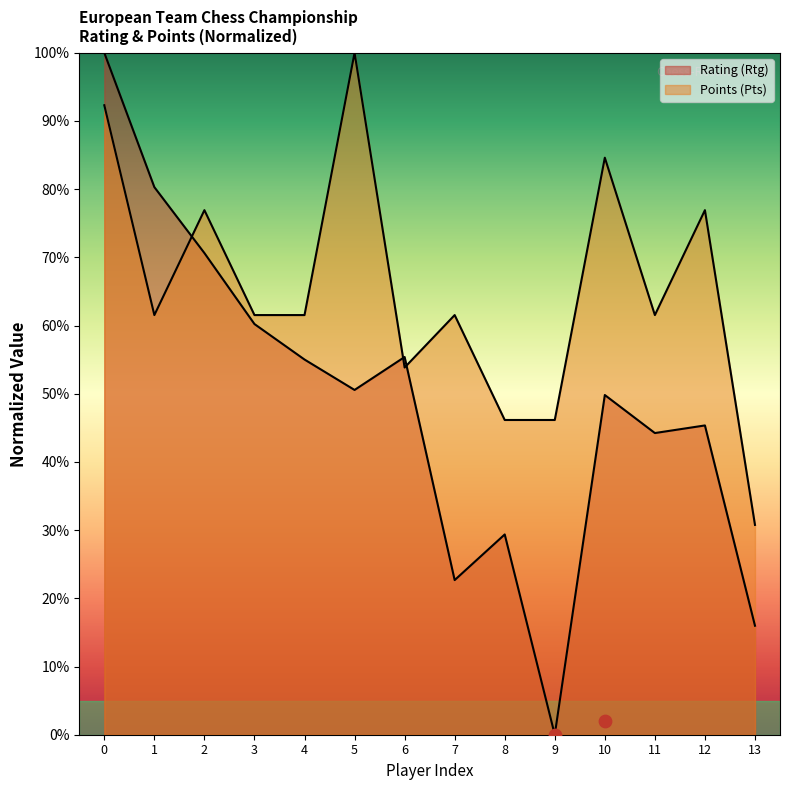

What are all the series names shown in the legend?

Rating (Rtg), Points (Pts)